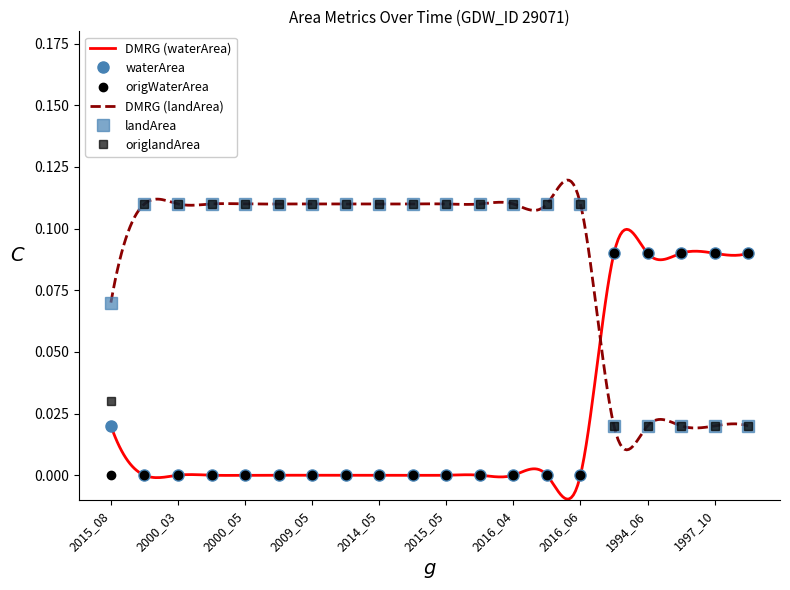

True or false: landArea and origlandArea cross at least once.

False